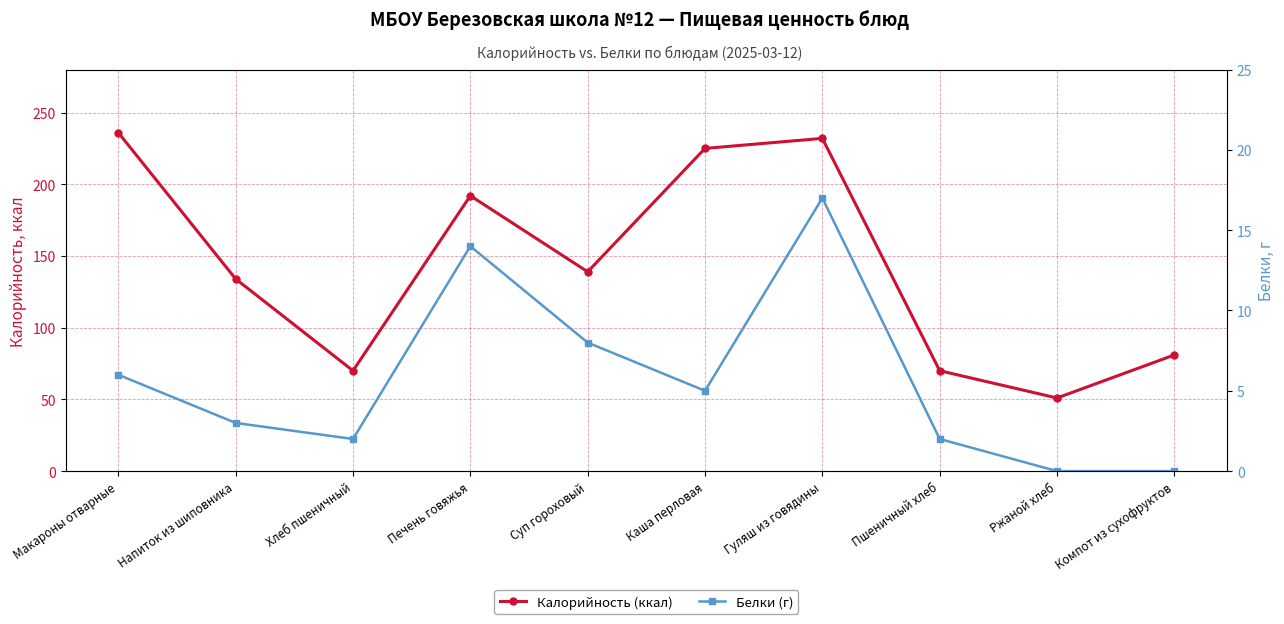

Reading left to right, list all the values displayed in this chart.

Калорийность (ккал): 236	134	70	192	139	225	232	70	51	81
Белки (г): 6	3	2	14	8	5	17	2	0	0